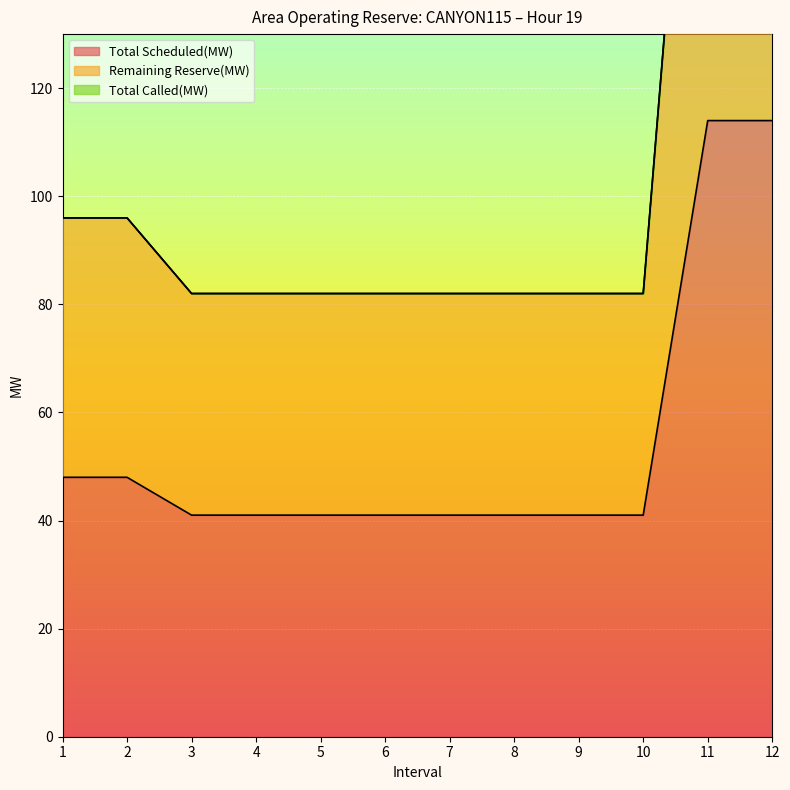

True or false: Total Scheduled(MW) and Remaining Reserve(MW) intersect in this chart.

False